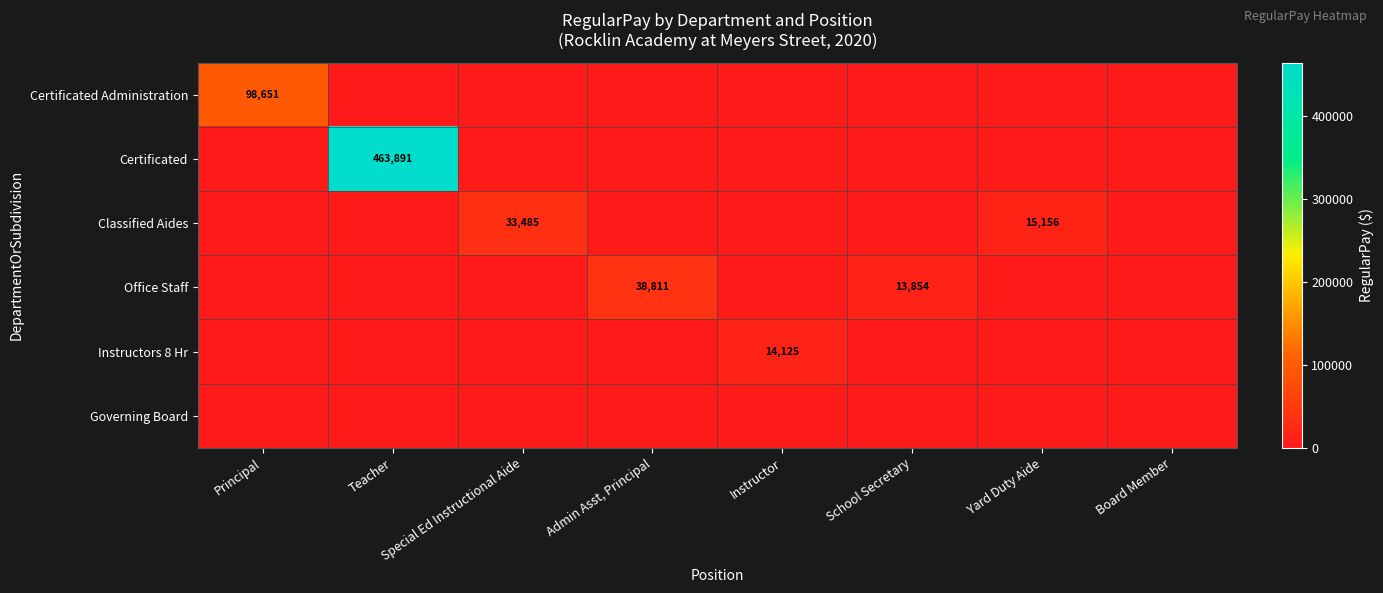

What is the sum of all Instructors 8 Hr values?

14125